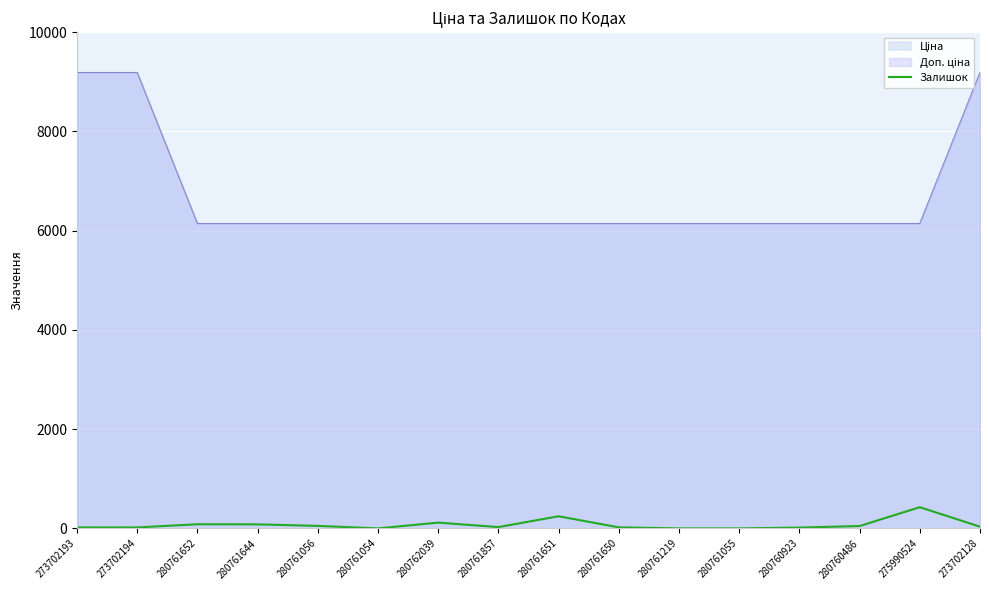

Is it true that the value at 280761644 is 81?

True